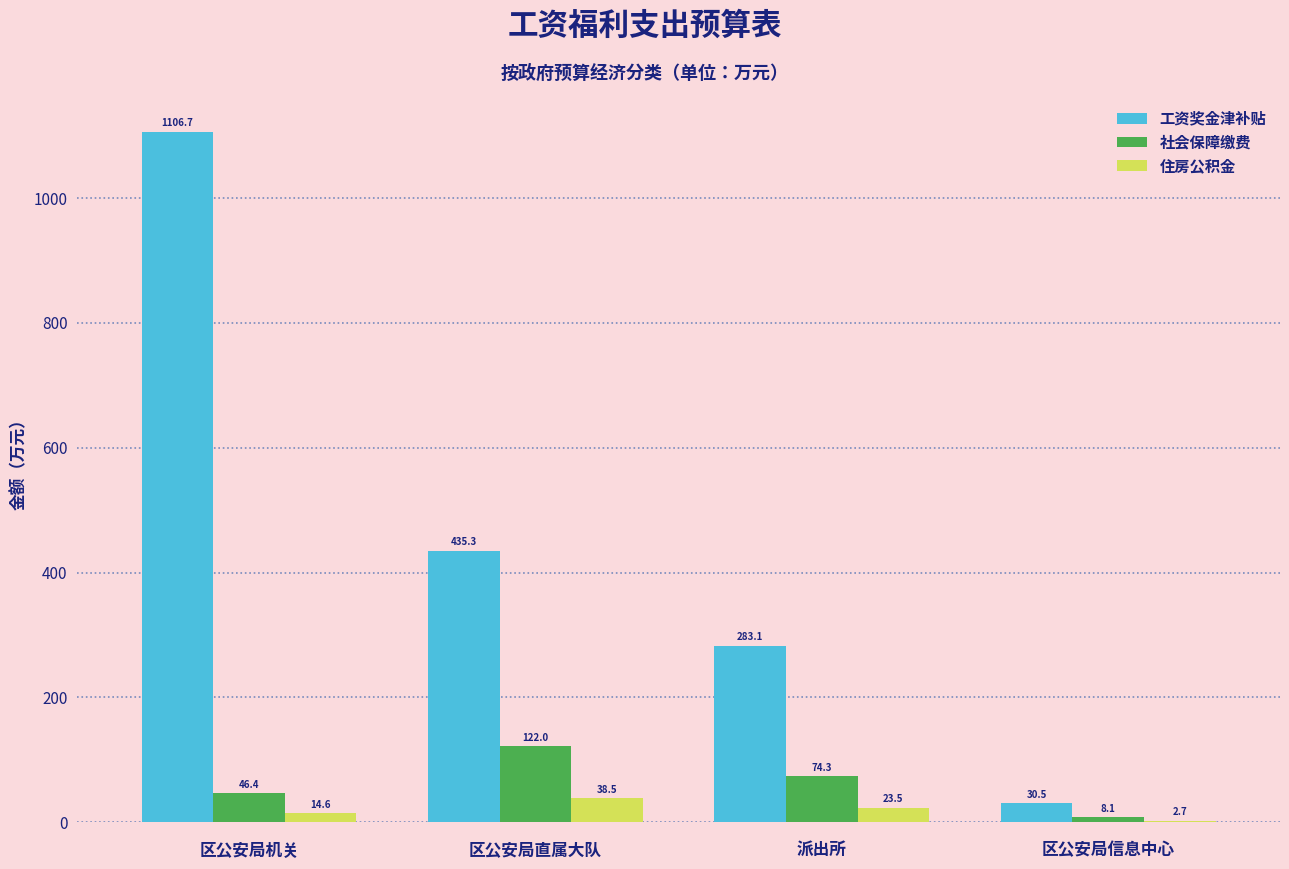

Where does the 社会保障缴费 series first go above 74?

区公安局直属大队